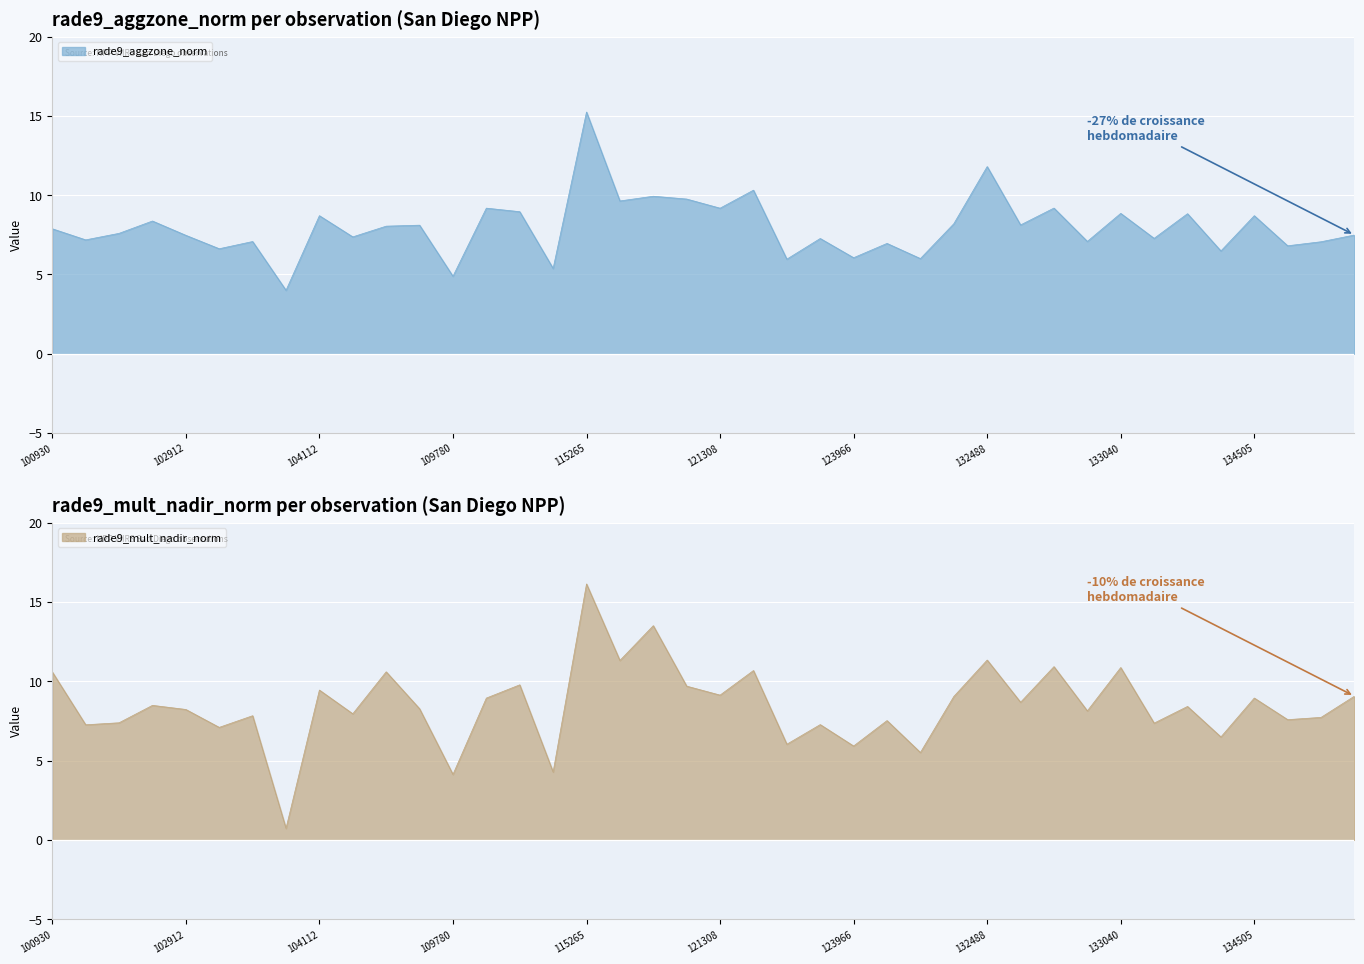

Which category has the lowest value in the rade9_aggzone_norm series?

103643